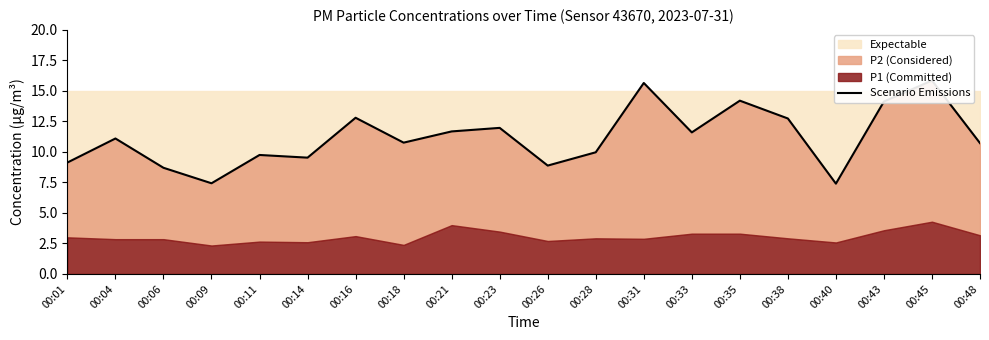

Count the number of values greater than 11.

10